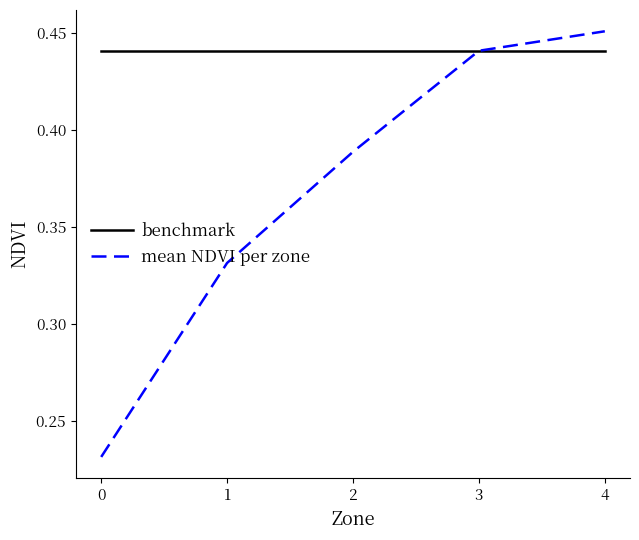

At which category is the sum across all series the highest?

4